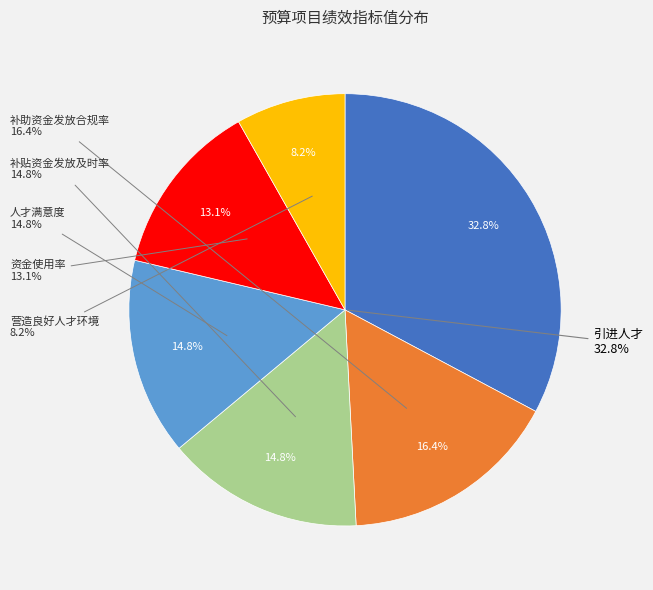

Count the number of slices in the pie.

6